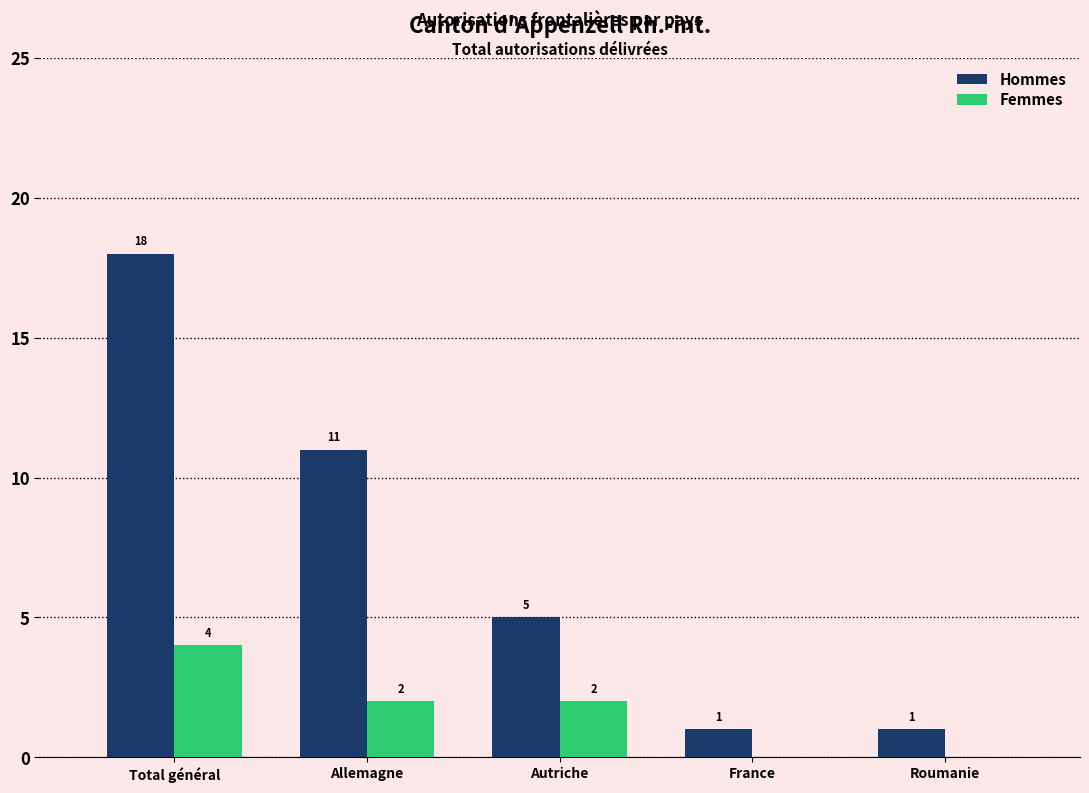

At which category is the sum across all series the highest?

Total général